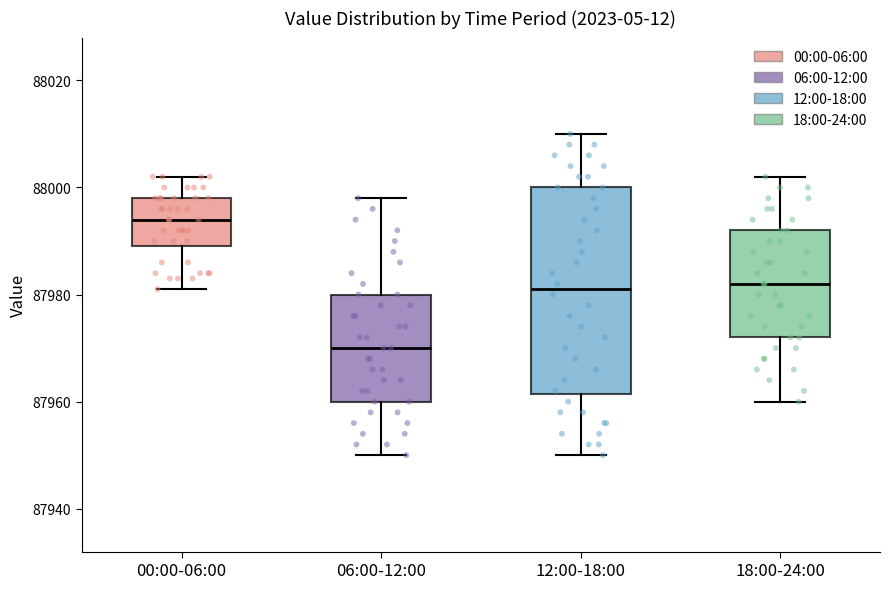

Reading left to right, read every box against the y-axis: the position of its median line, the range the box covers, and the ends of its whiskers. The values are not printed on the chart, so give them approximately, as read against the axis.

00:00-06:00: median 87994, box 87990 to 87998, whiskers 87982 to 88002
06:00-12:00: median 87970, box 87960 to 87980, whiskers 87950 to 87998
12:00-18:00: median 87982, box 87962 to 88000, whiskers 87950 to 88010
18:00-24:00: median 87982, box 87972 to 87992, whiskers 87960 to 88002